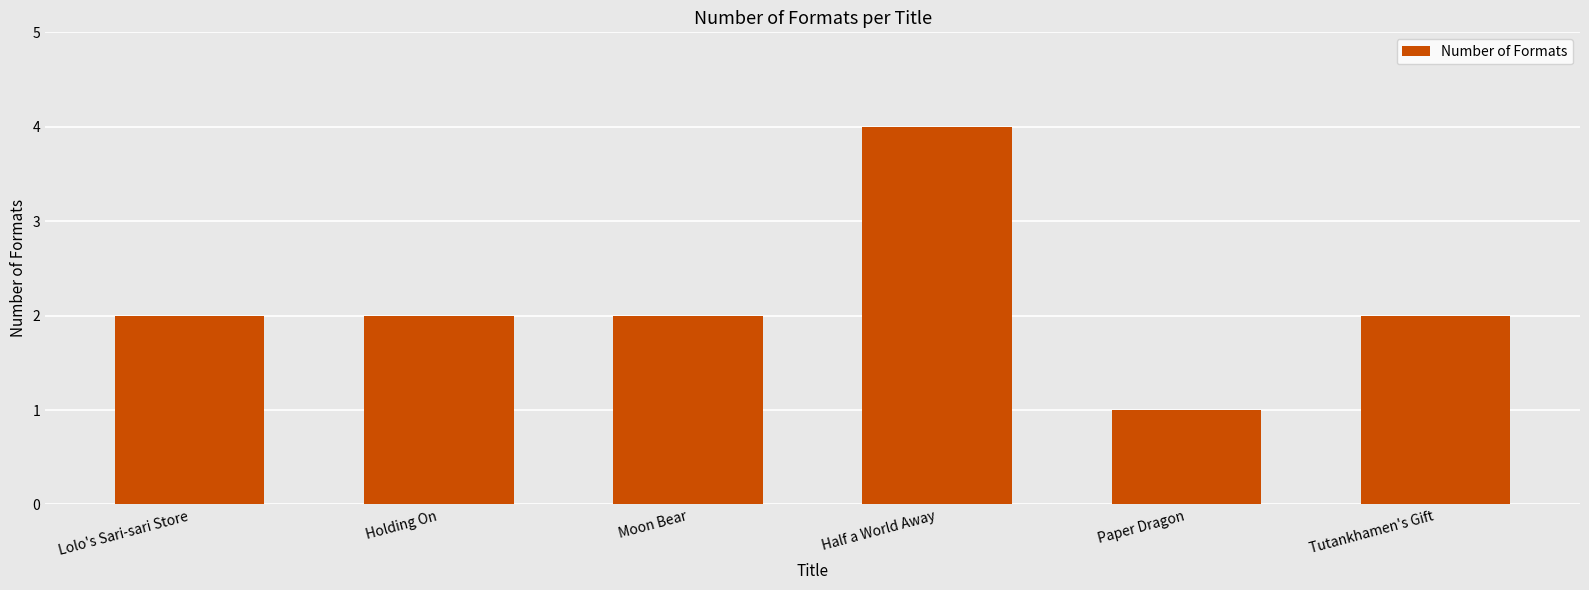

What is the change in value from Lolo's Sari-sari Store to Half a World Away?

+2